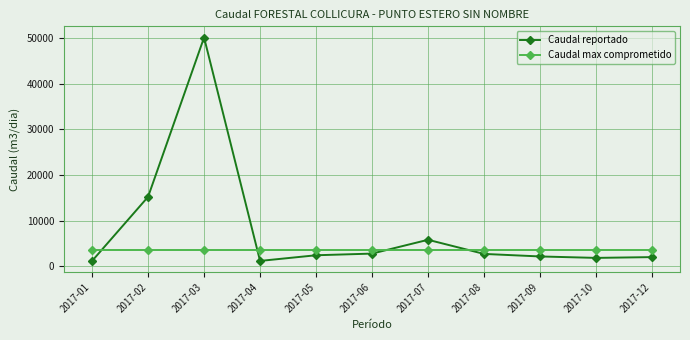

True or false: Caudal max comprometido and Caudal reportado intersect in this chart.

True